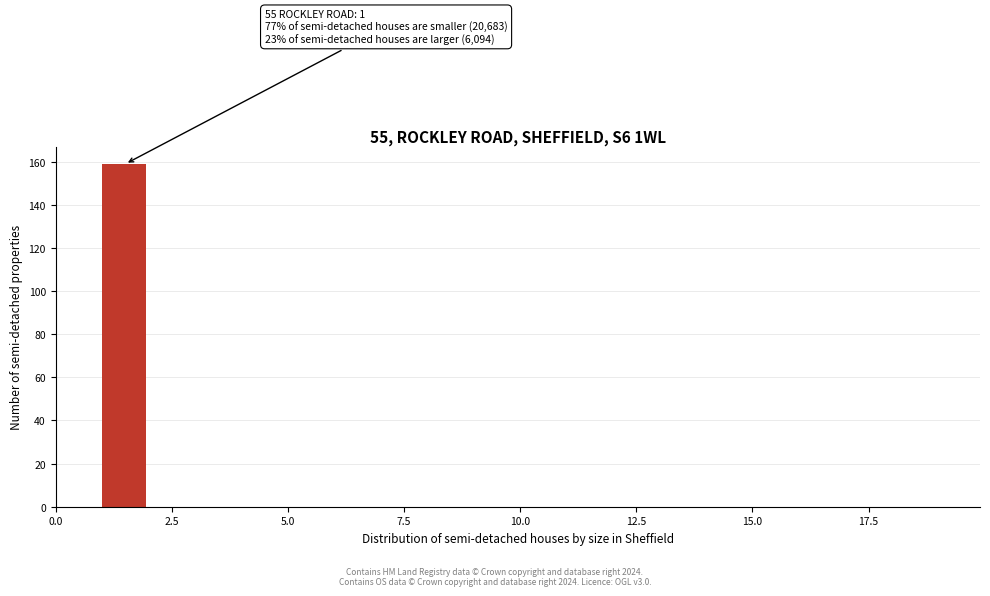

Read against the x-axis, roughly where is the centre of the tallest bar?

1.5